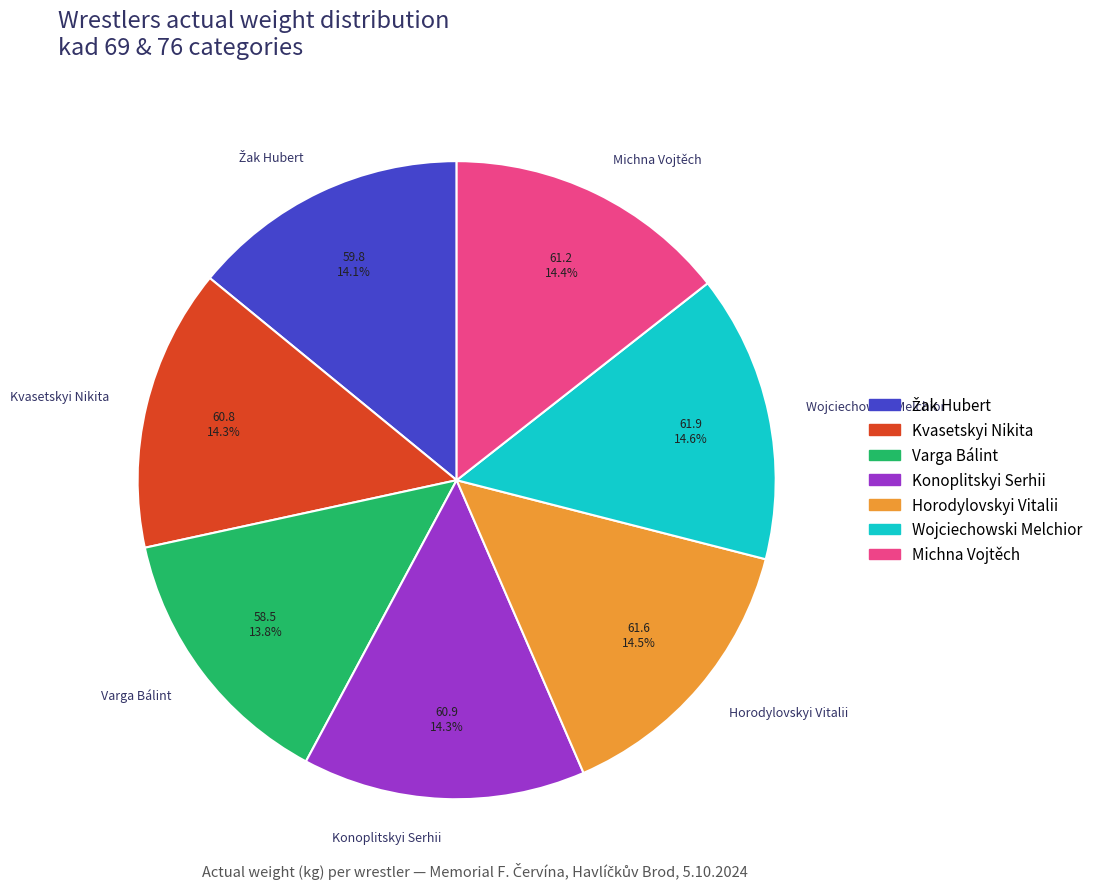

Is there any slice that represents more than half of the pie?

No